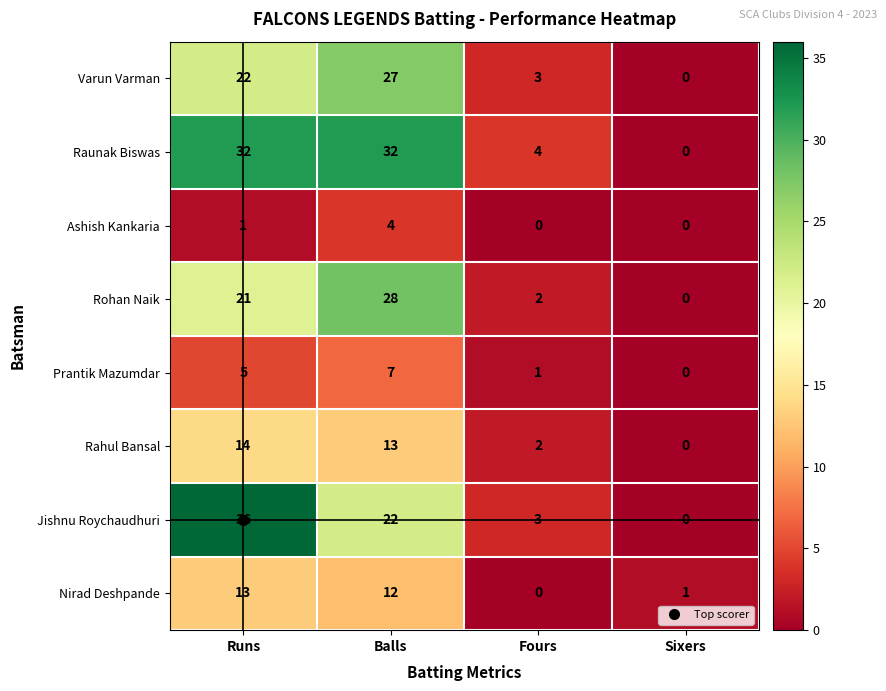

What is the difference between the highest and lowest values at Sixers?

1